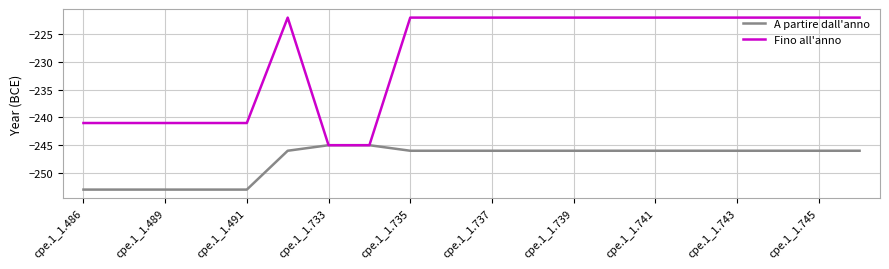

Rank the series by their maximum value, from highest to lowest.

Fino all'anno, A partire dall'anno